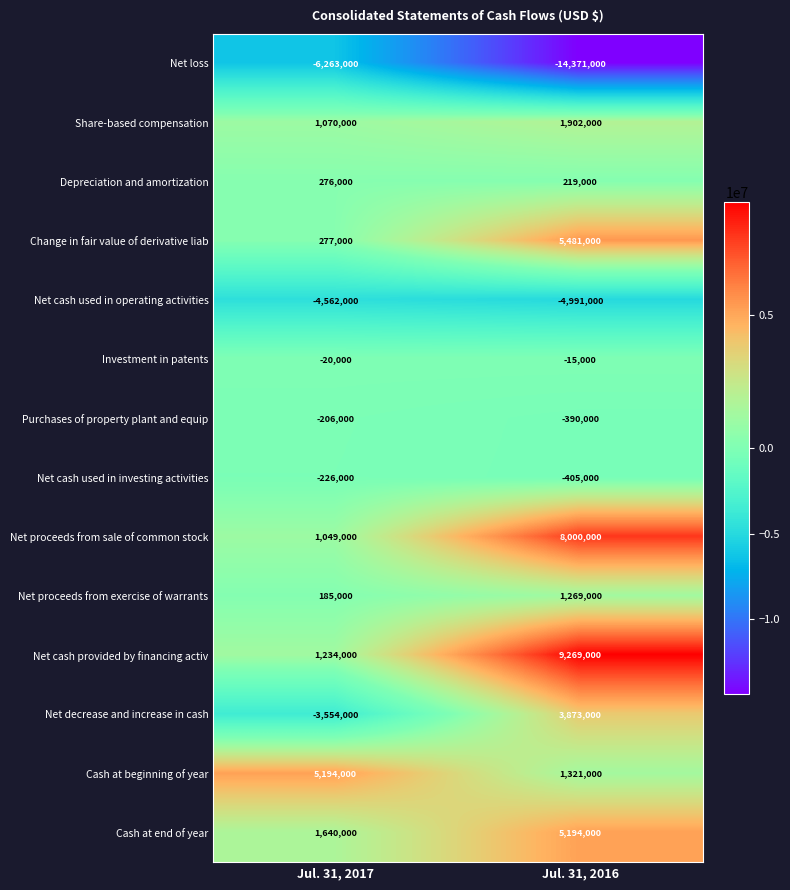

What is the spread (max minus min) of values at Jul. 31, 2016?

23640000